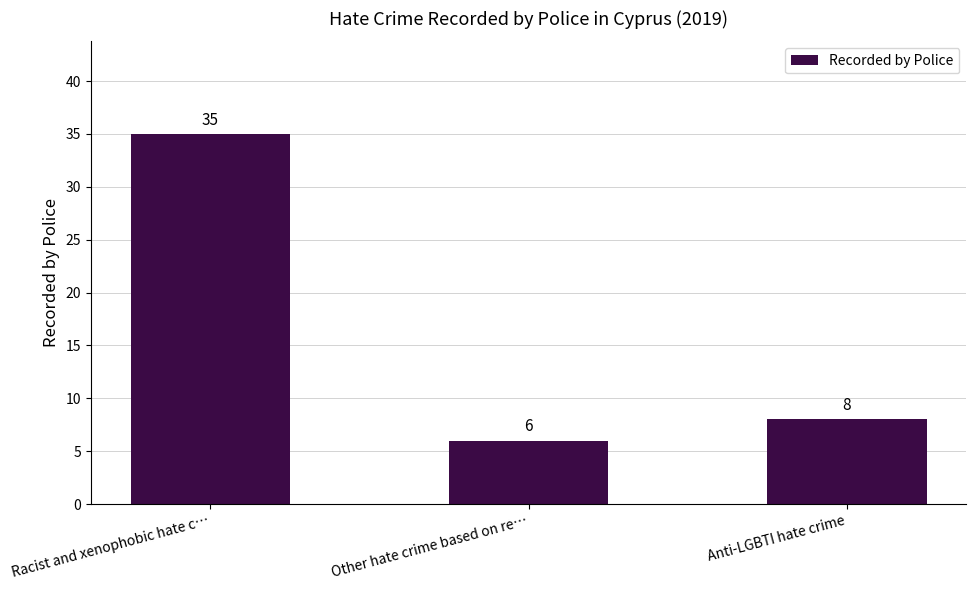

What is the change in value from Racist and xenophobic hate c… to Other hate crime based on re…?

-29